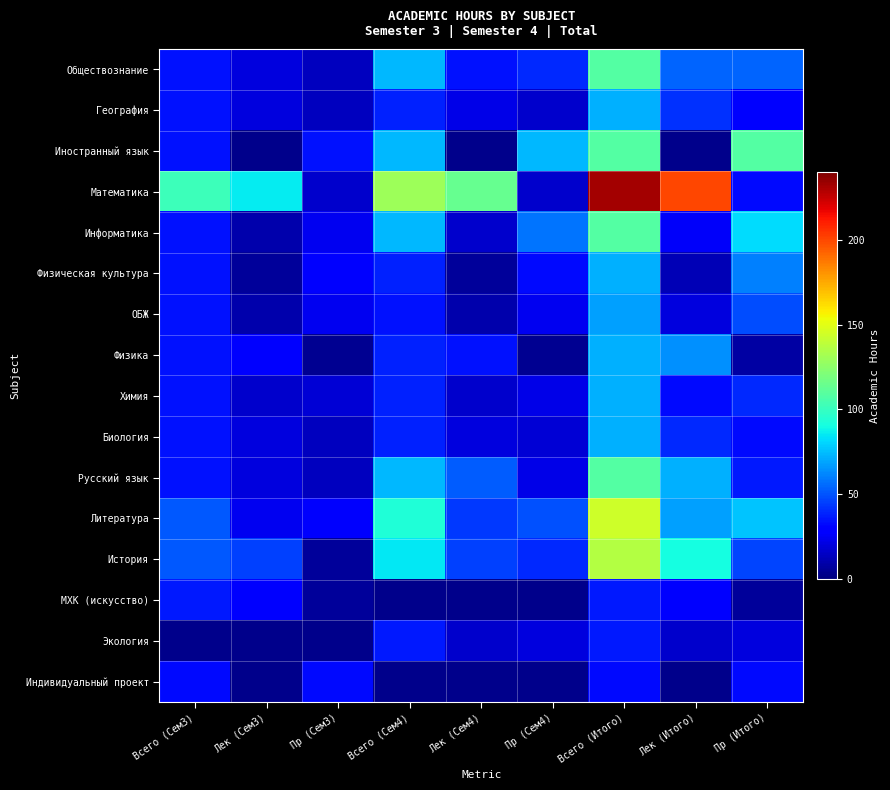

At which label is История closest to 71?

Всего (Сем4)